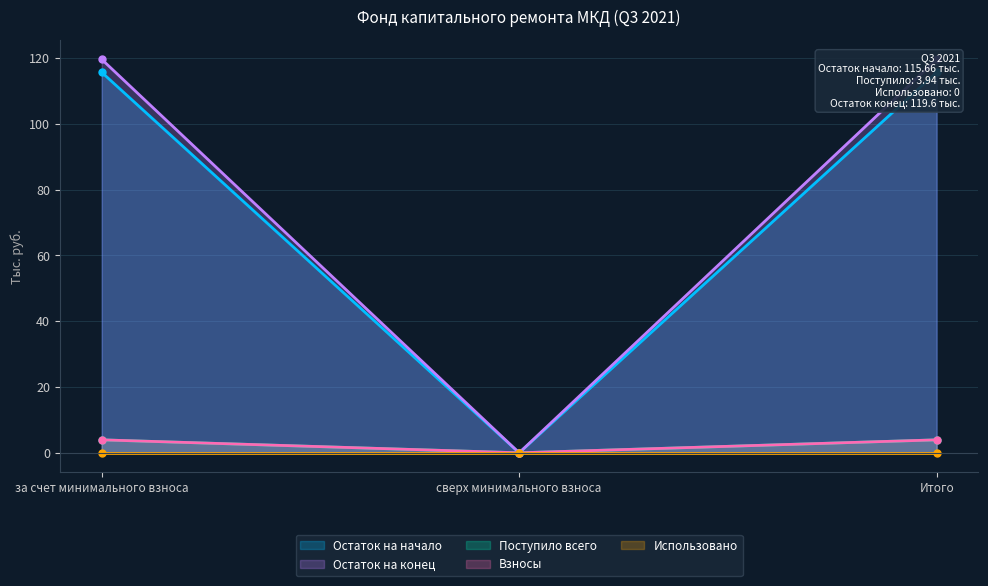

At how many categories does at least one series exceed 55?

2